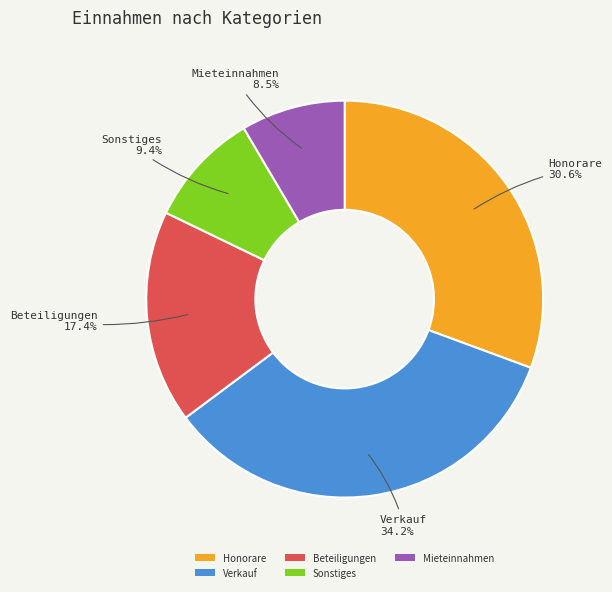

Count the number of slices in the pie.

5